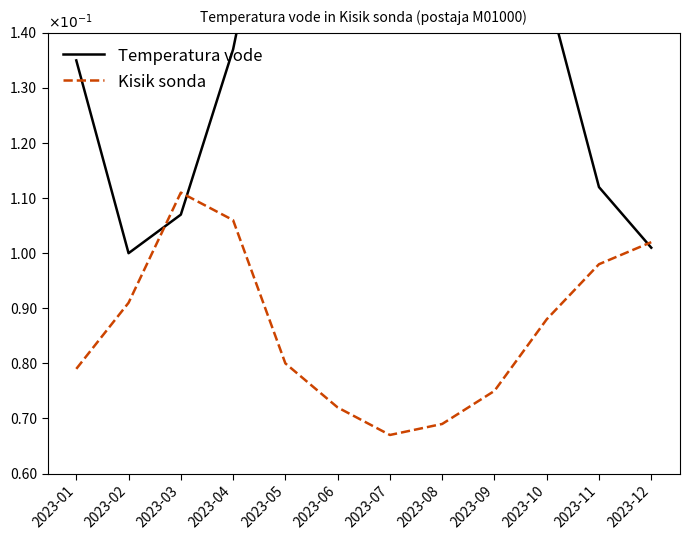

What is the average value of the Kisik sonda series?

0.9